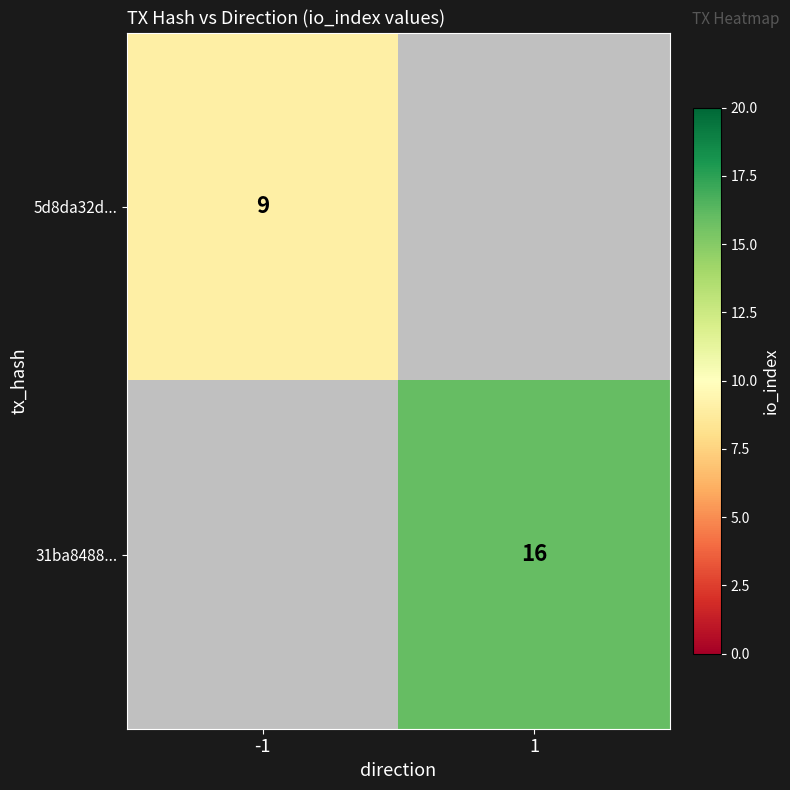

The value of 31ba8488... at 1 is 23. True or false?

False